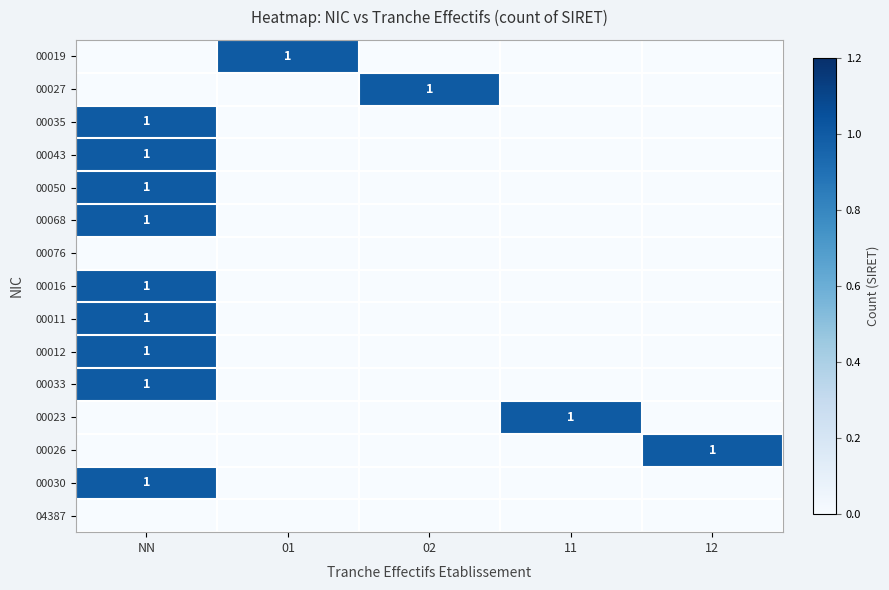

Is it true that 00068 equals 1 at NN?

True